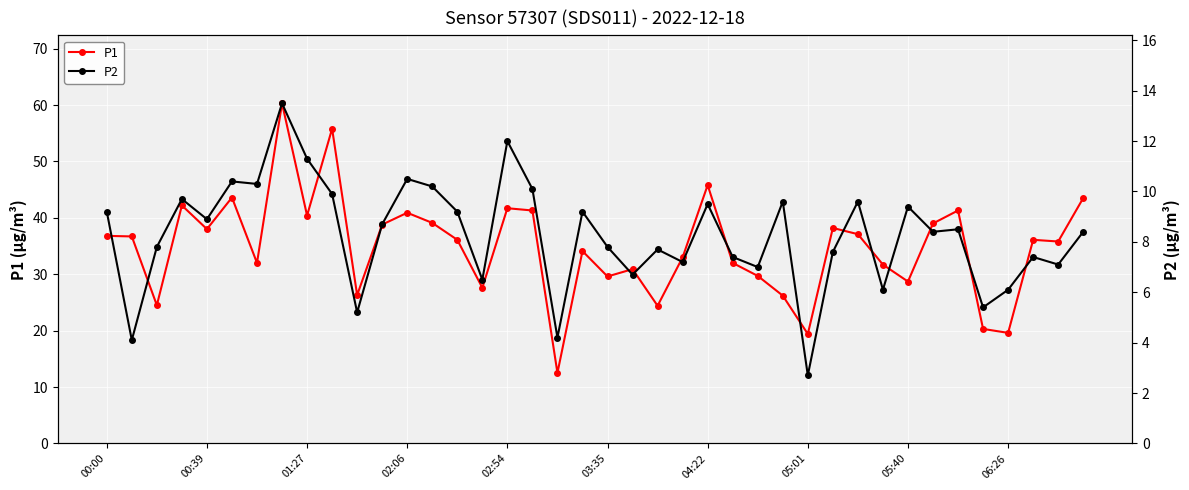

True or false: P1 has a value of 10.1 at 22.

False